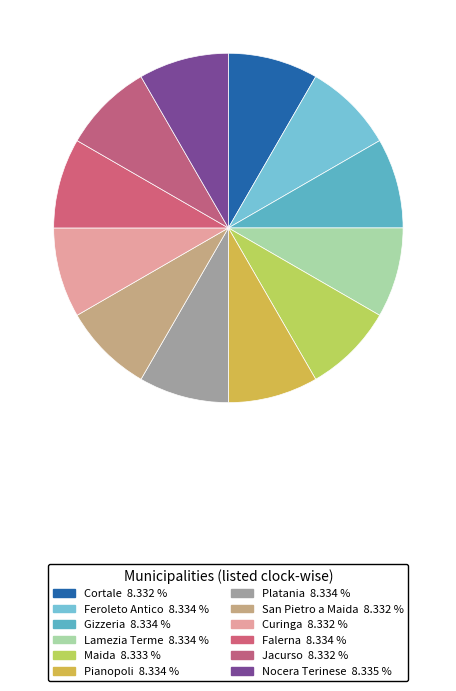

Does Pianopoli represent more than half of the total?

No